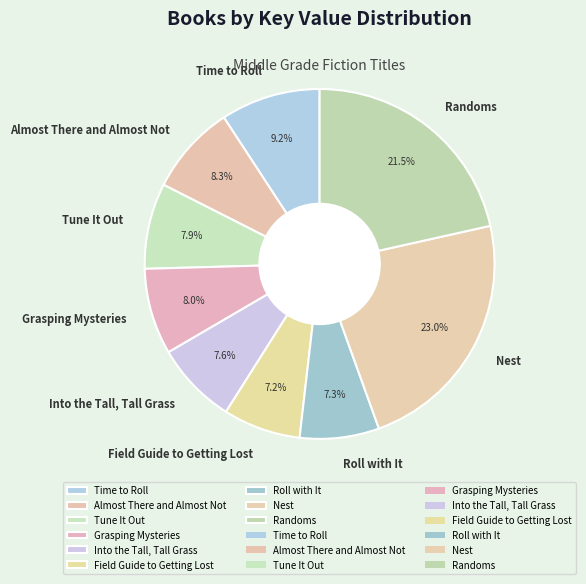

Is Field Guide to Getting Lost the majority of the pie?

No